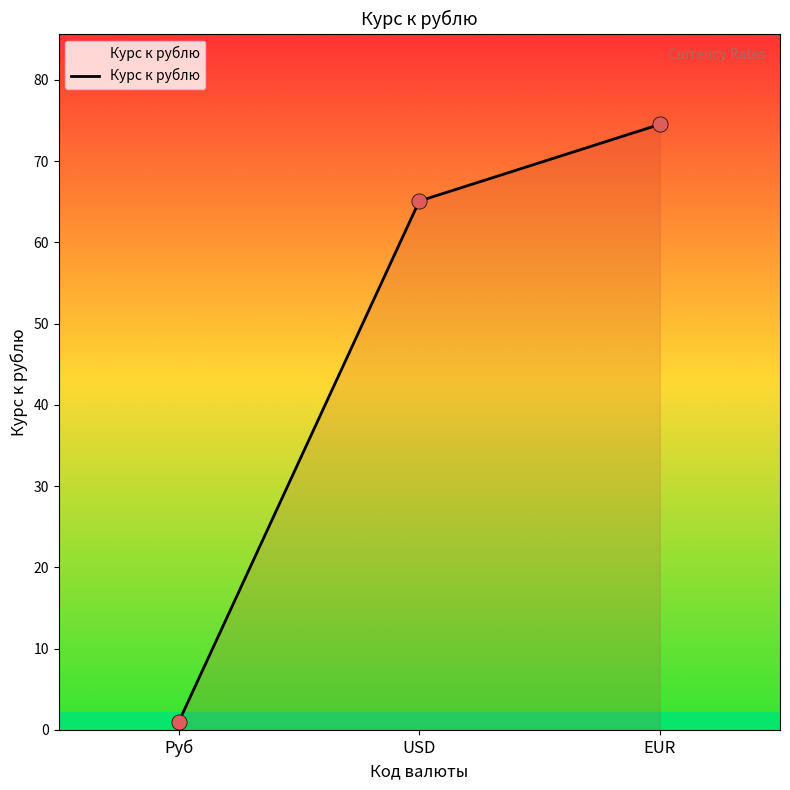

Between EUR and USD, which is larger?

EUR